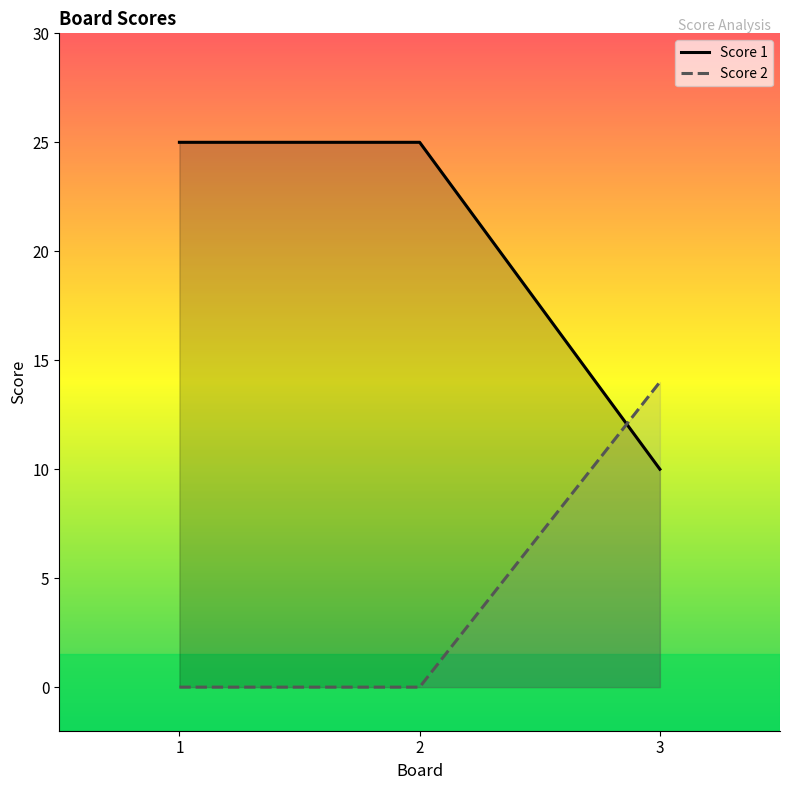

The value of Score 2 at 2 is -10. True or false?

False